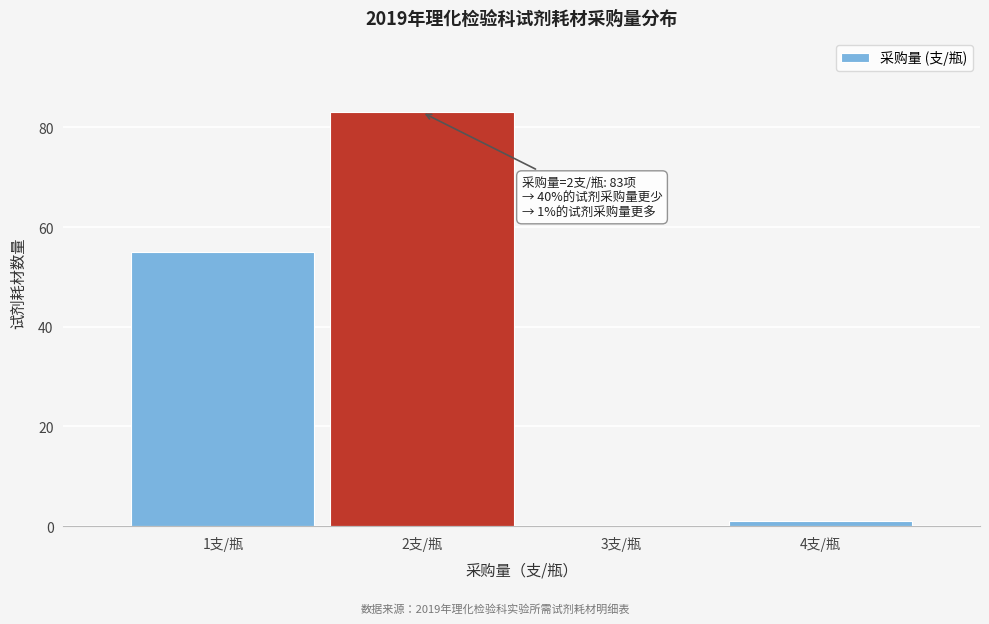

Over which range of the x-axis is the bar tallest?

1.5 to 2.5